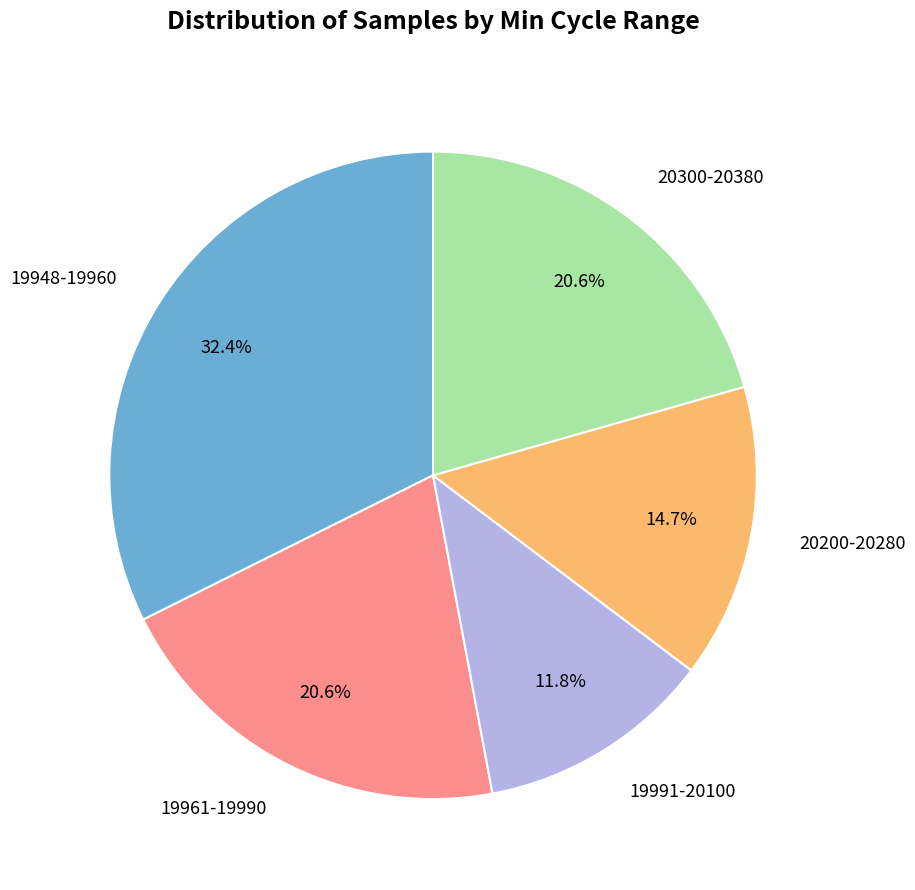

What is the total percentage of 19948-19960 and 20200-20280?

47.1%